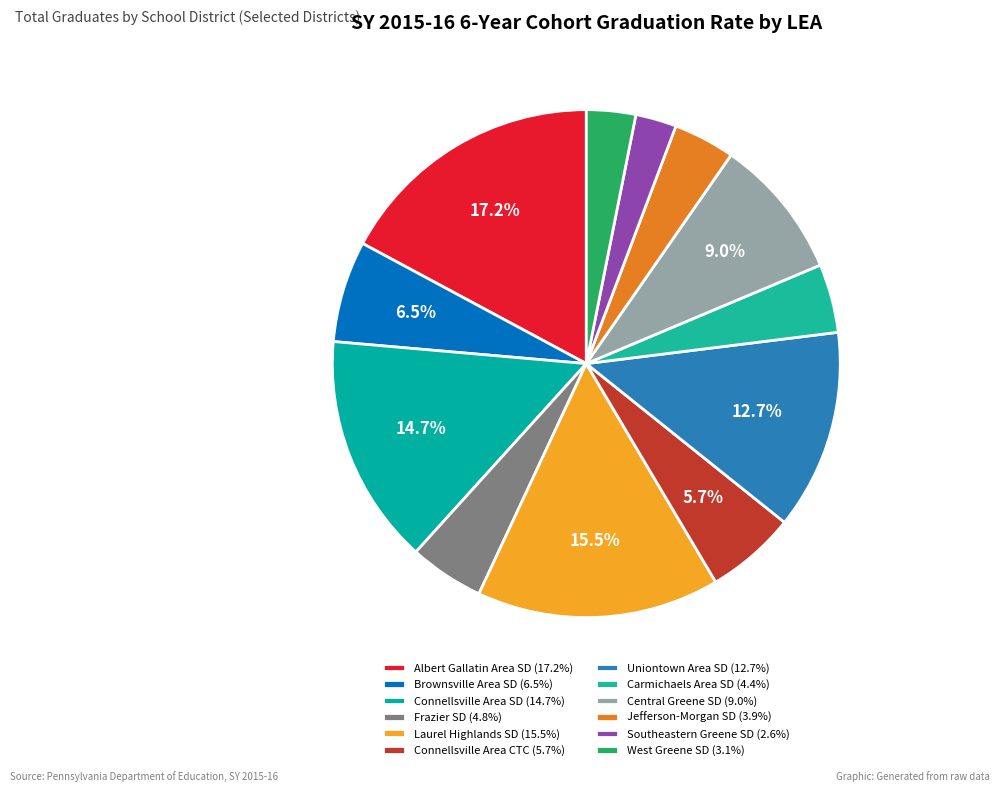

Does Jefferson-Morgan SD represent more than half of the total?

No